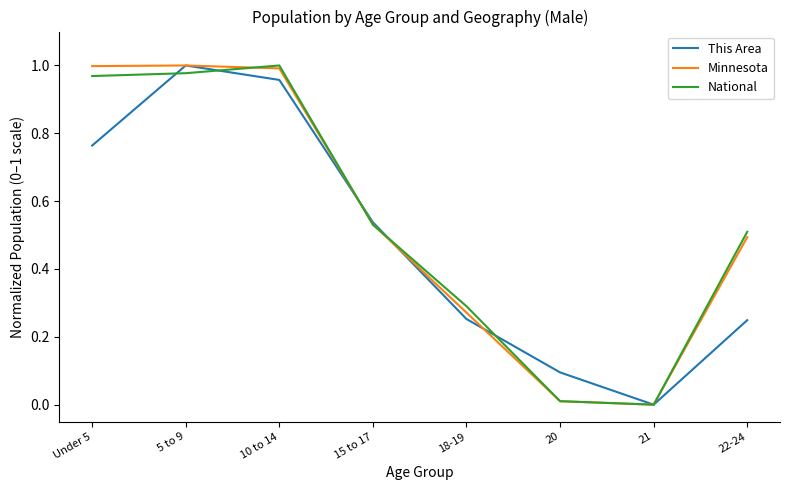

The value of National at 18-19 is 0.3. True or false?

True